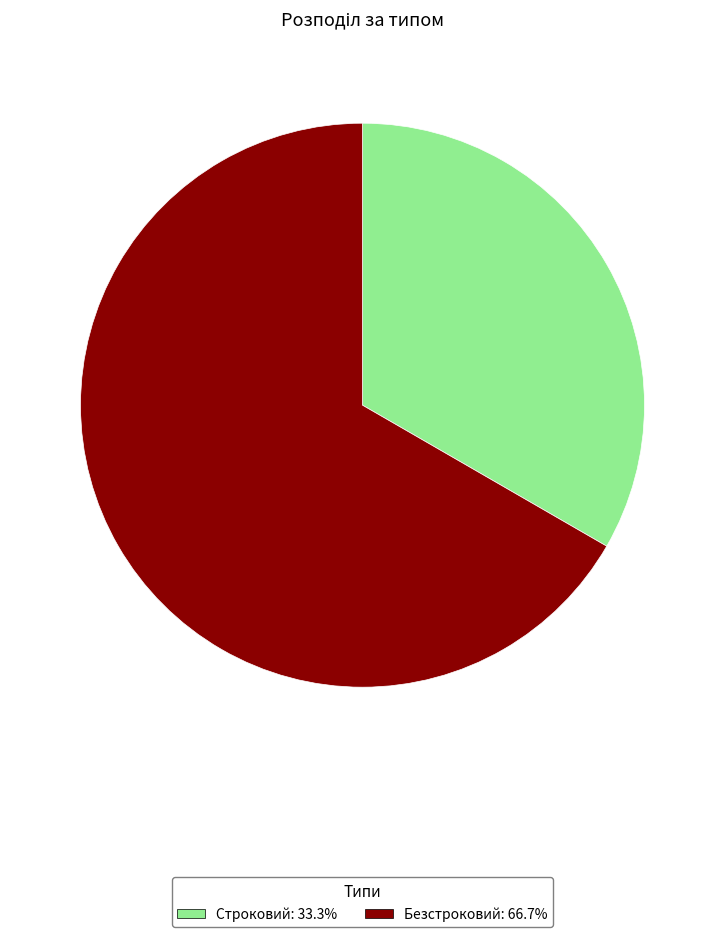

Which category has the biggest portion of the pie?

Безстроковий